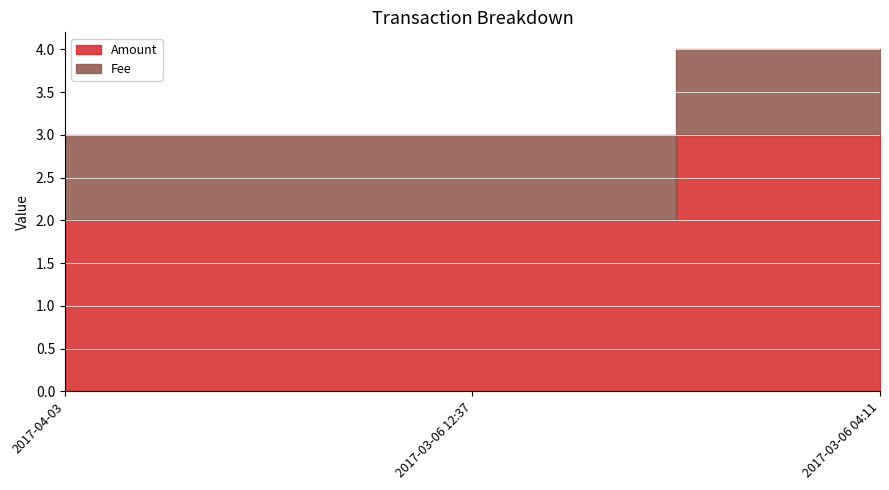

What is the value of the Fee point at the 3rd from the left?

1.0